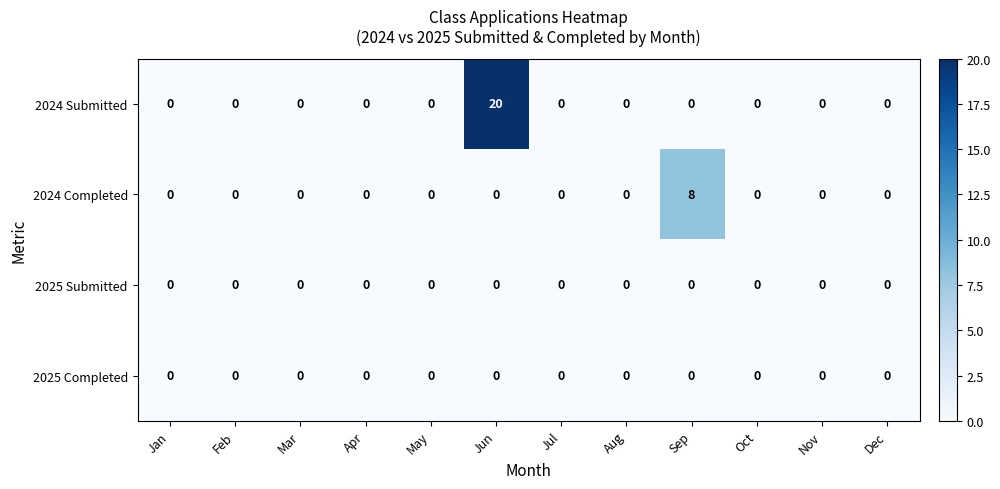

At how many categories does at least one series exceed 17?

1